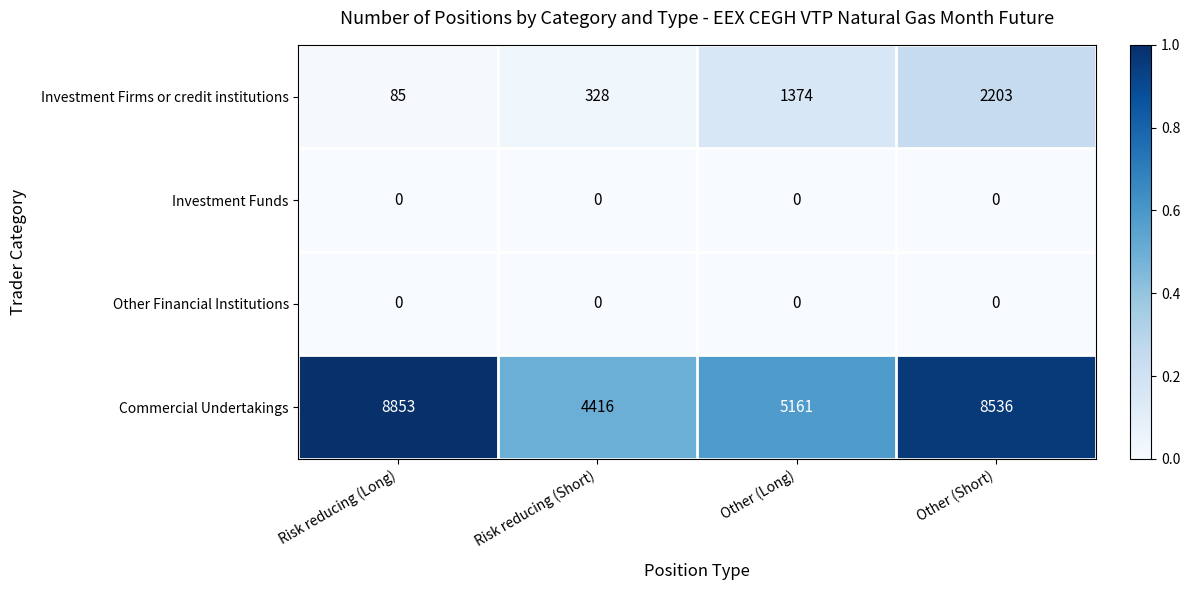

What is the sum of the Commercial Undertakings values at Other (Long) and Other (Short)?

13697